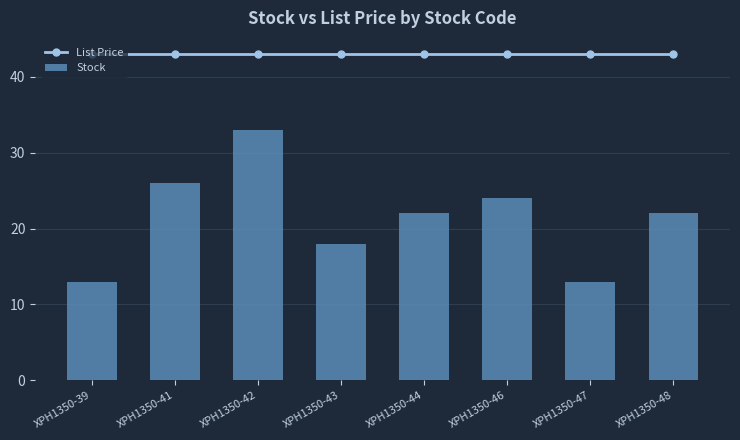

What is the difference between the second highest and minimum values in the Stock series?

13